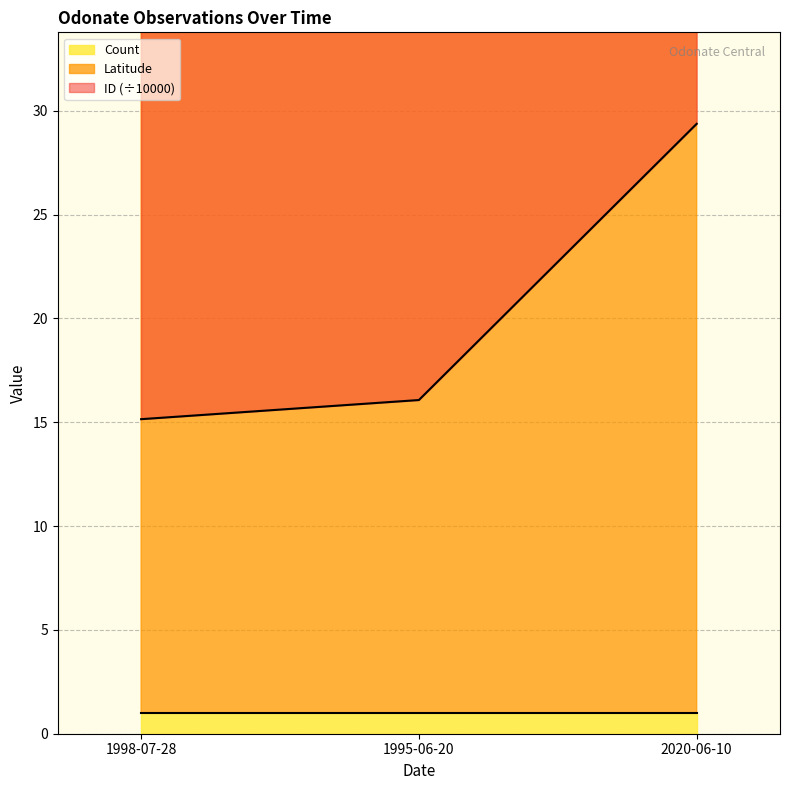

What position from the right is 2020-06-10?

1